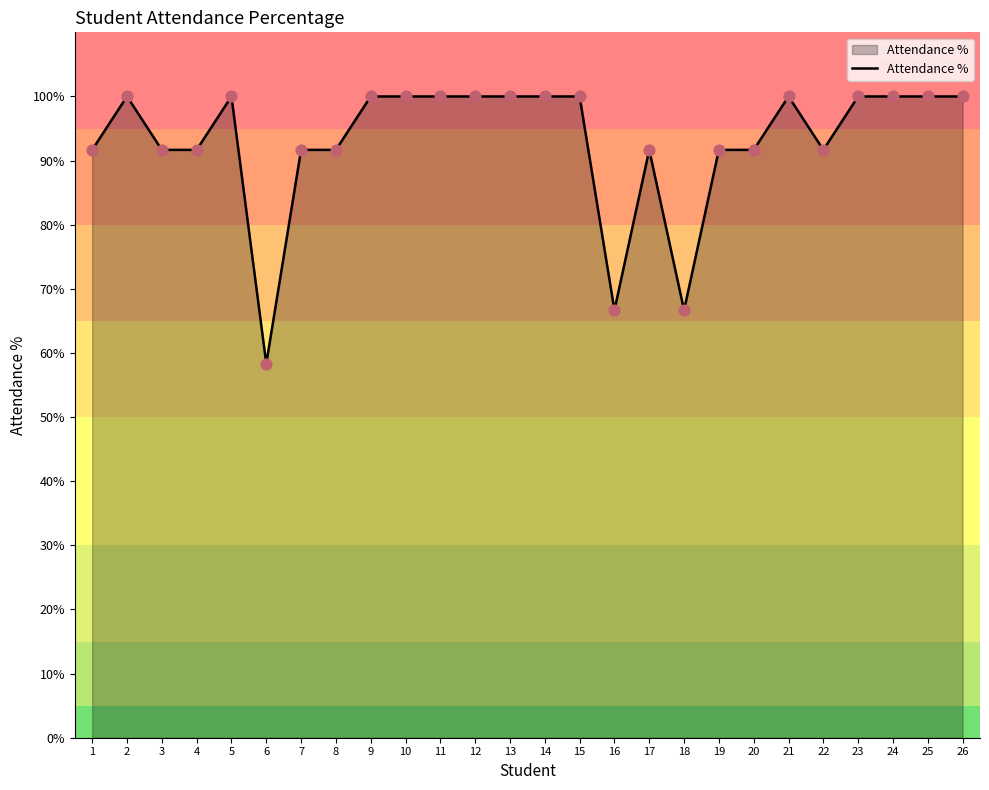

Which has a higher value, 13 or 1?

13